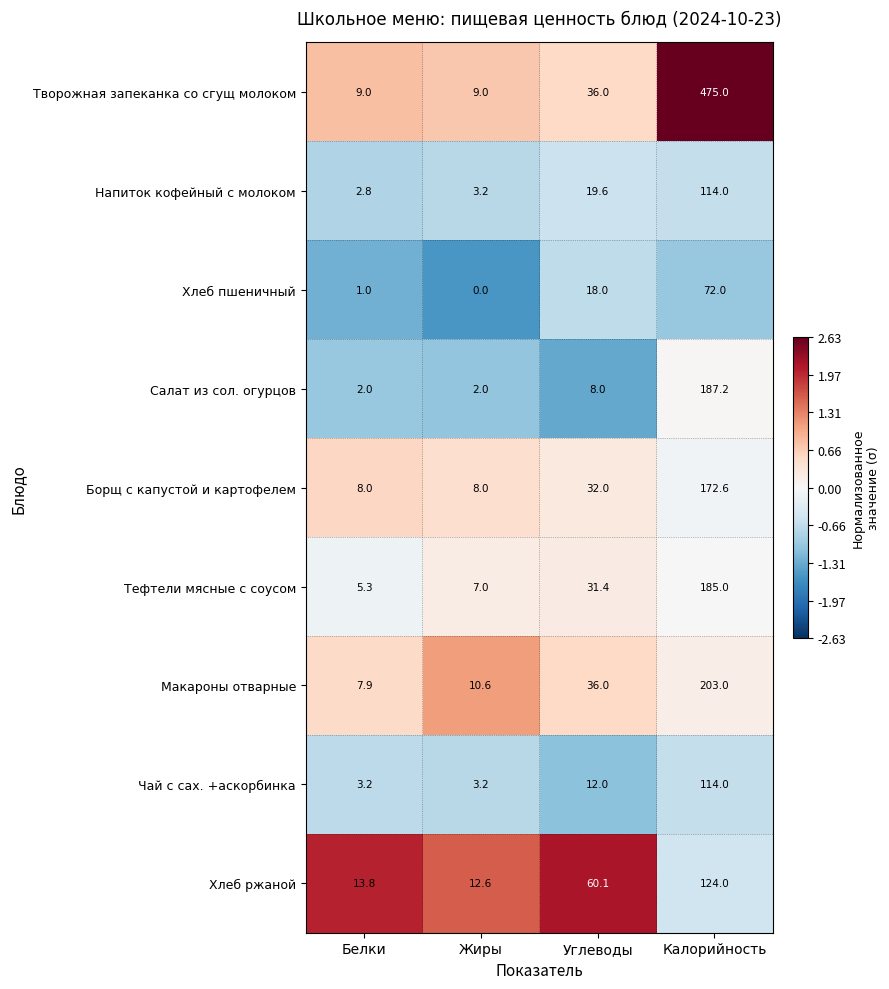

Which series changed the most between Углеводы and Калорийность?

Творожная запеканка со сгущ молоком